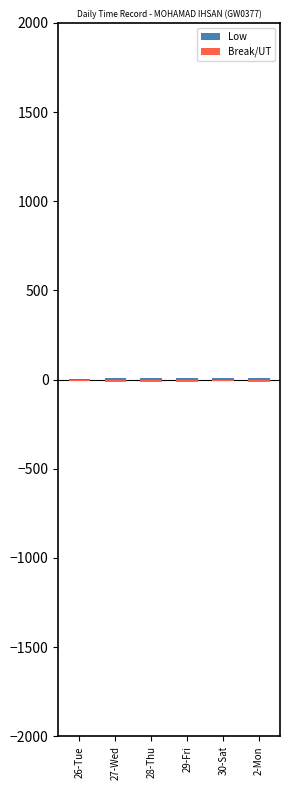

Is it true that Low equals 11.4 at 28-Thu?

True